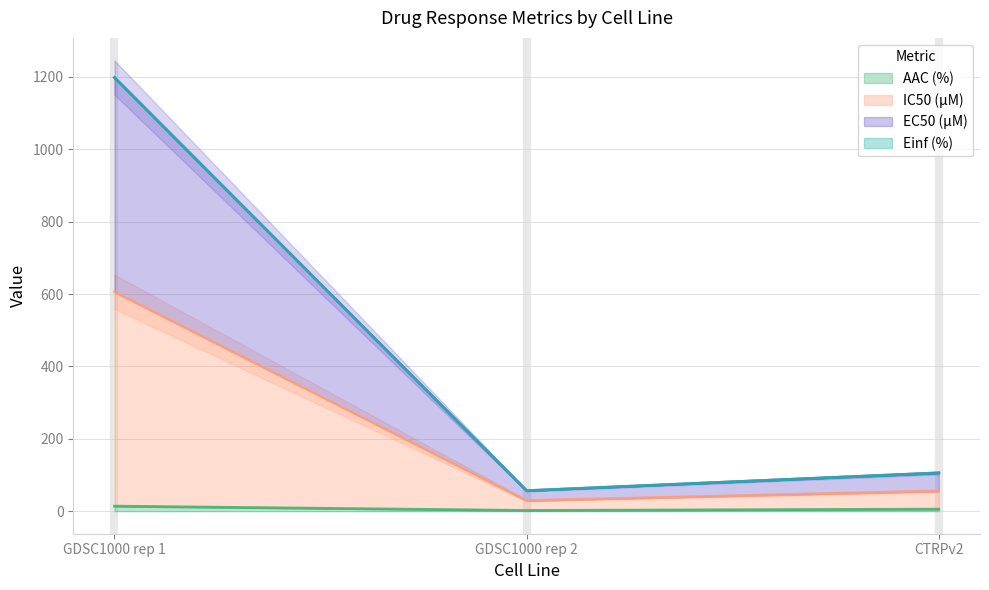

At how many categories does at least one series exceed 1181?

1